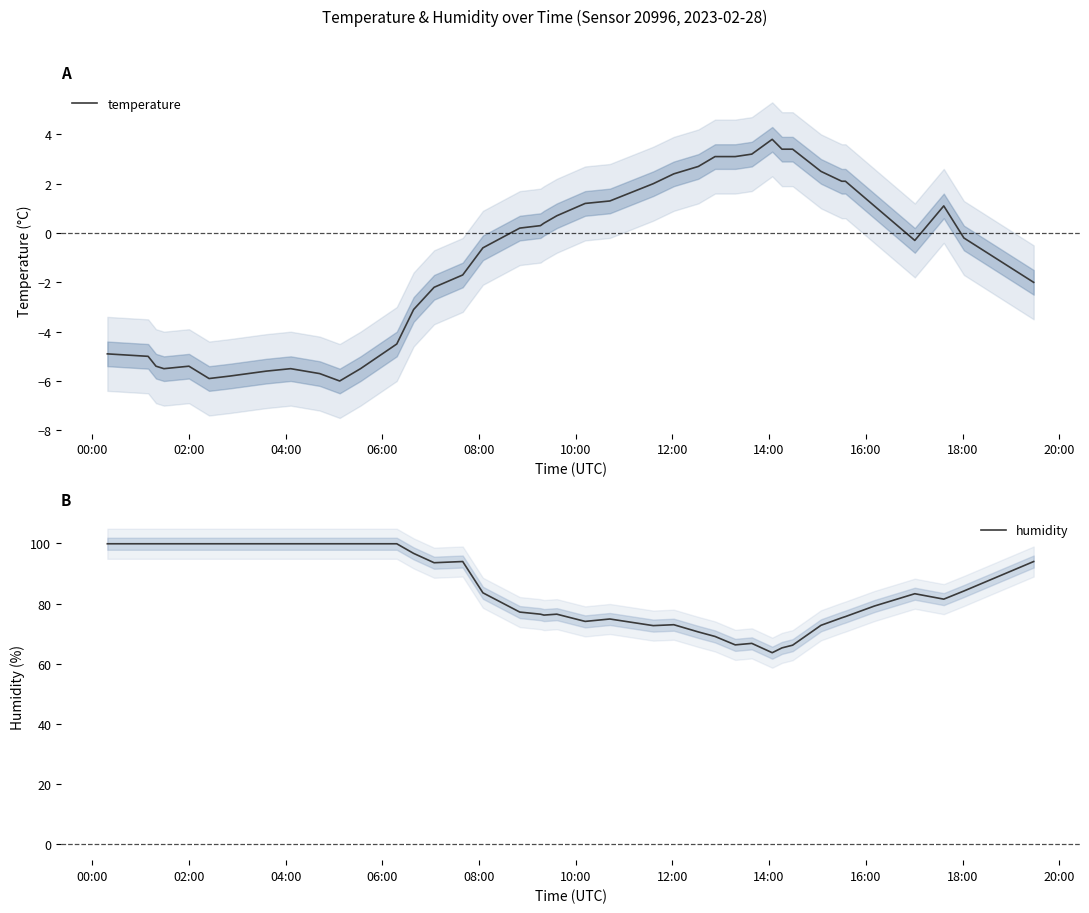

What is the minimum value for temperature?

-6.0